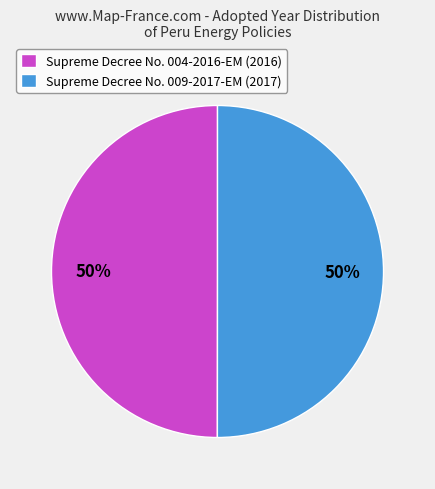

To the nearest percent, what is the combined percentage of Supreme Decree No. 009-2017-EM and Supreme Decree No. 004-2016-EM?

100%